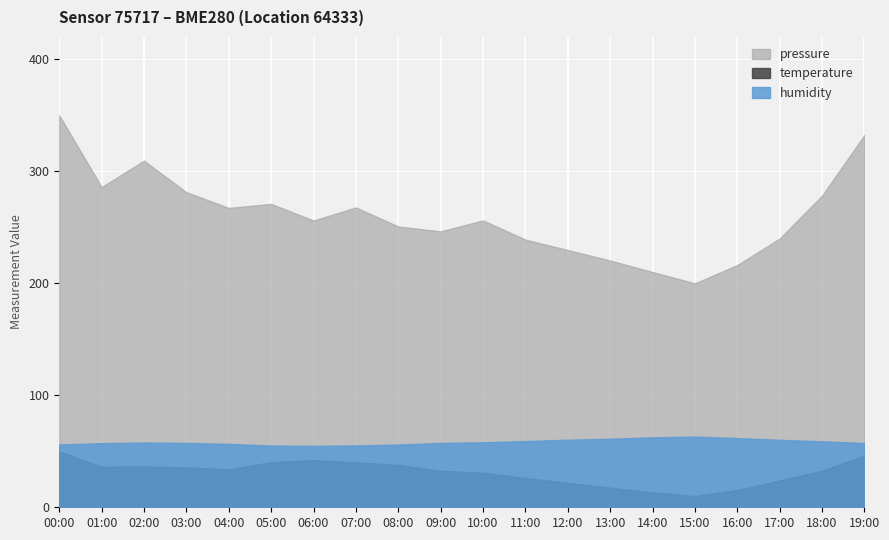

What is the difference between the second highest and minimum values in the temperature series?

36.3